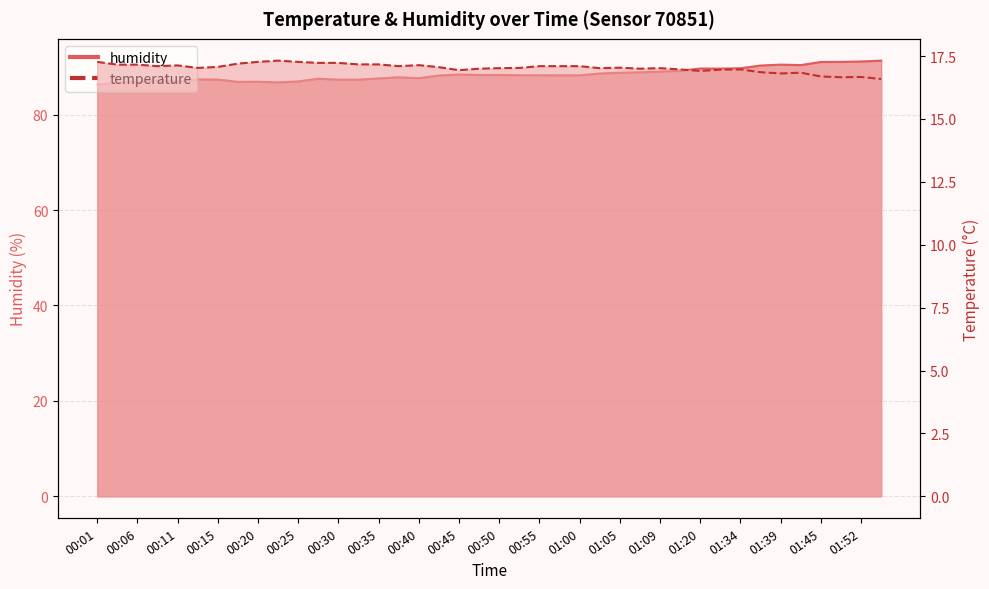

At which category does humidity reach its first local valley?

00:11